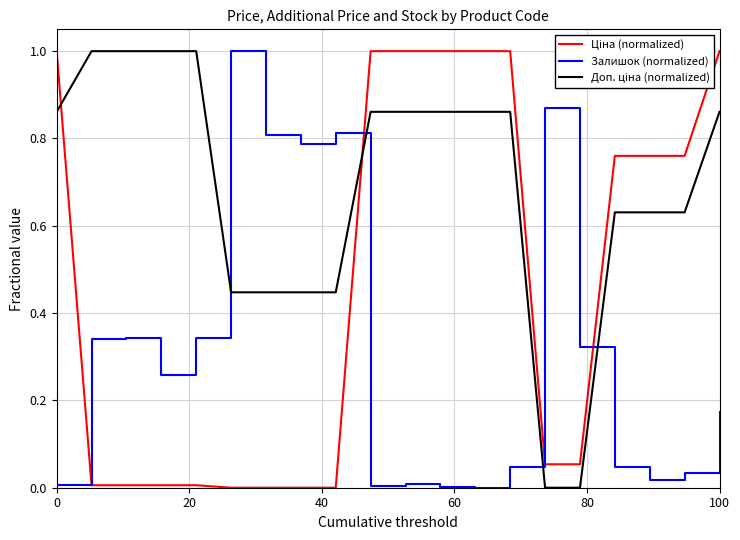

What is the difference between the maximum and minimum values in the Залишок (normalized) series?

1.0